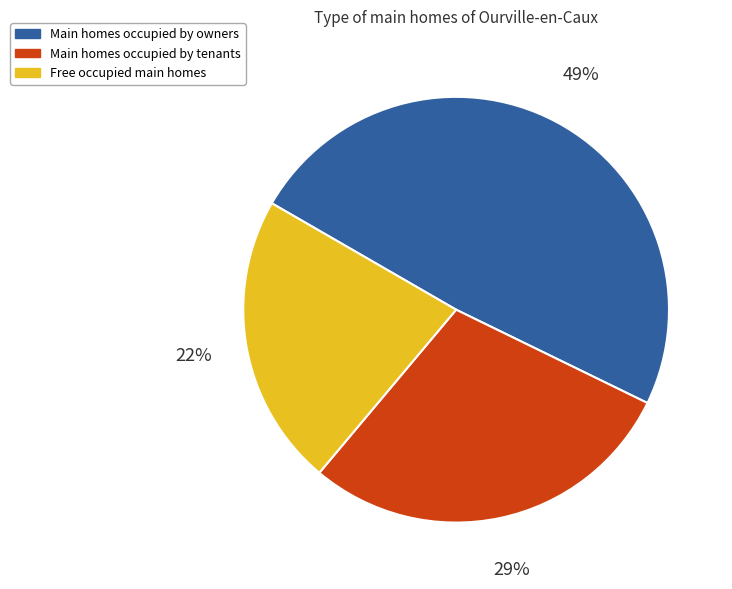

How many slices are in this pie chart?

3